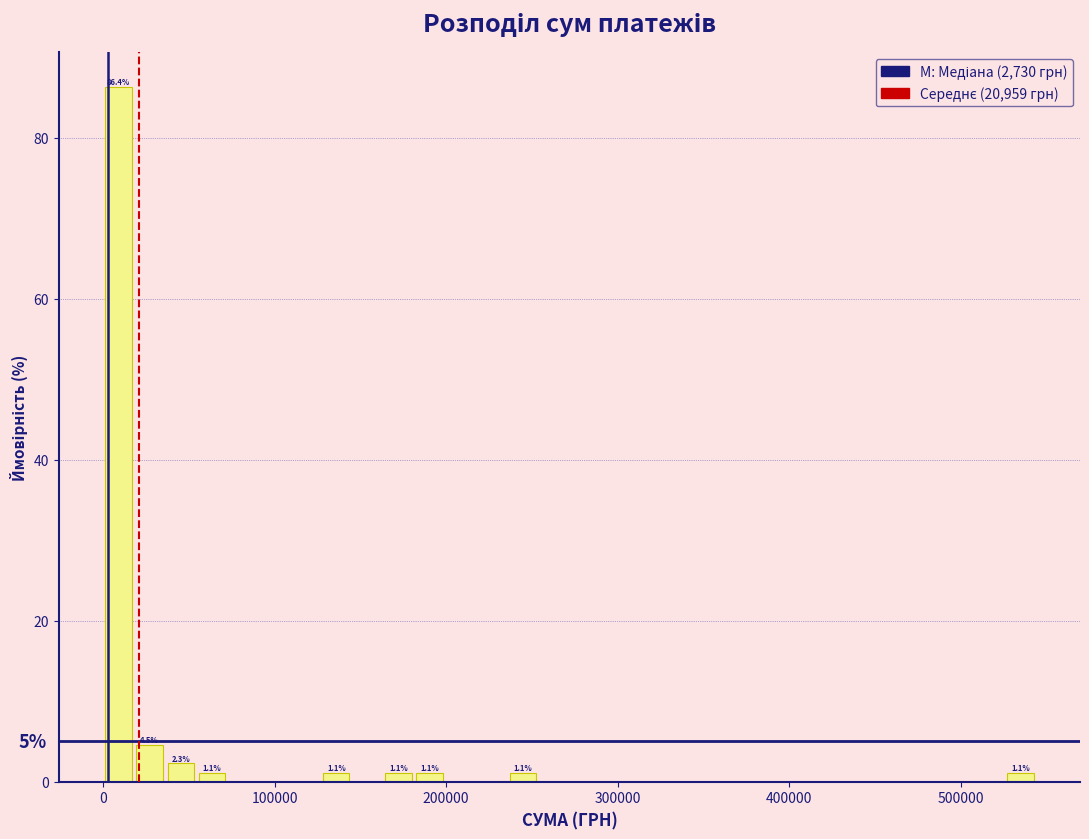

Read against the x-axis, roughly where is the centre of the tallest bar?

10000